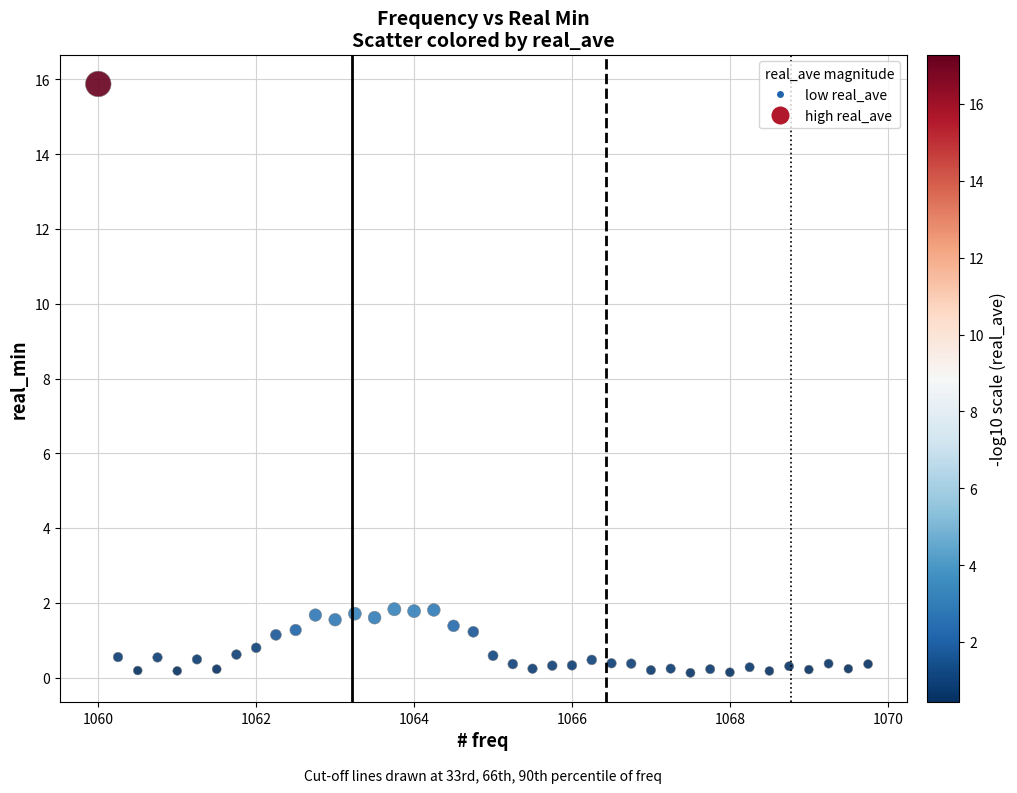

What is the range of Y values (max minus min)?

15.7